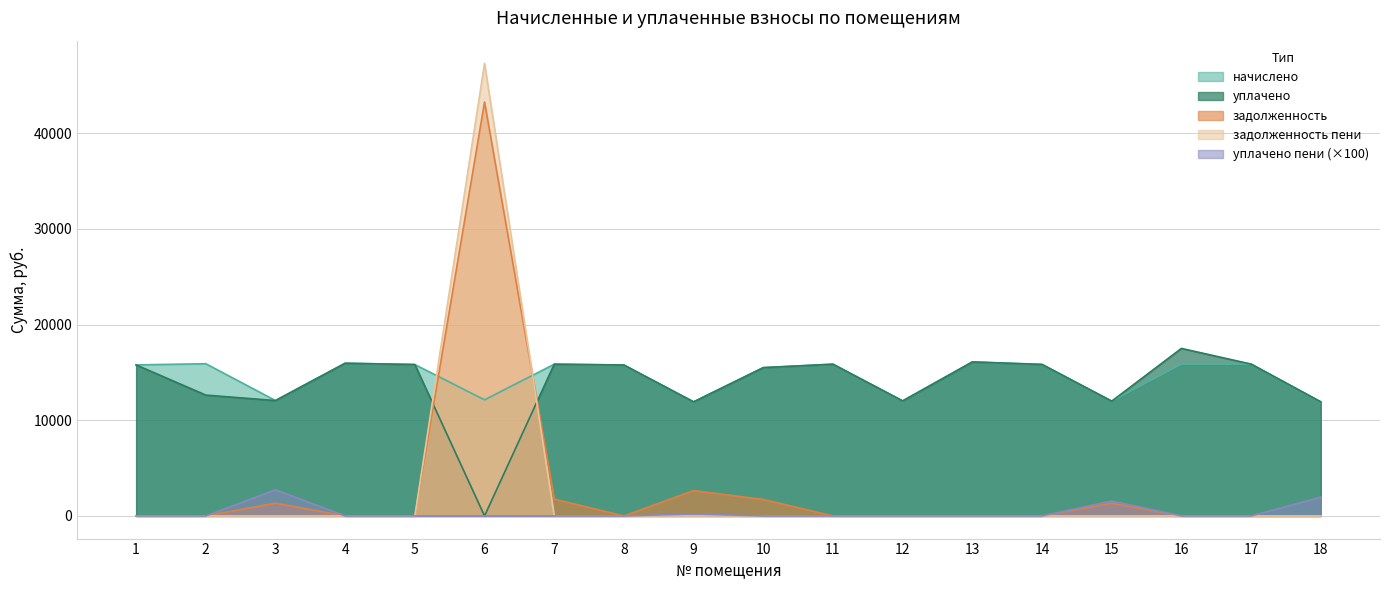

True or false: уплачено пени and начислено intersect in this chart.

False